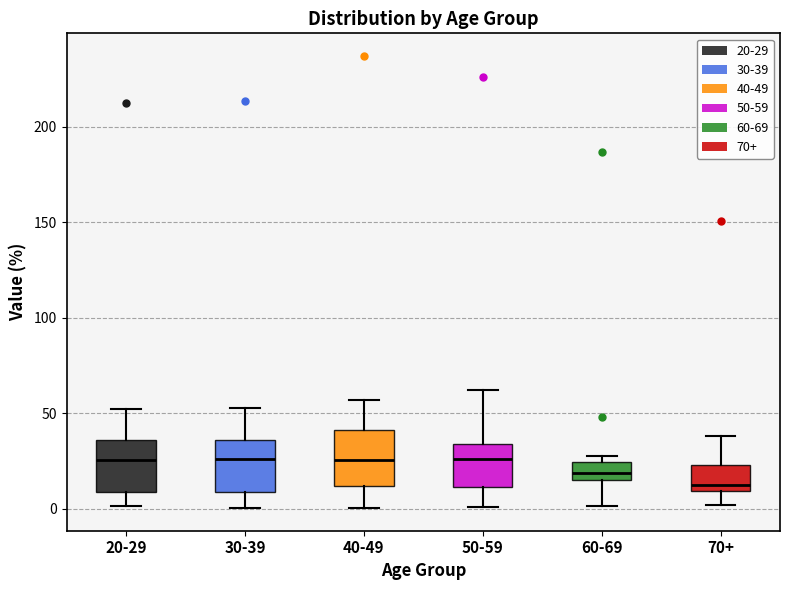

Where is the lower edge of the box for 30-39 on the y-axis? The values are not printed on the chart, so give them approximately, as read against the axis.

10